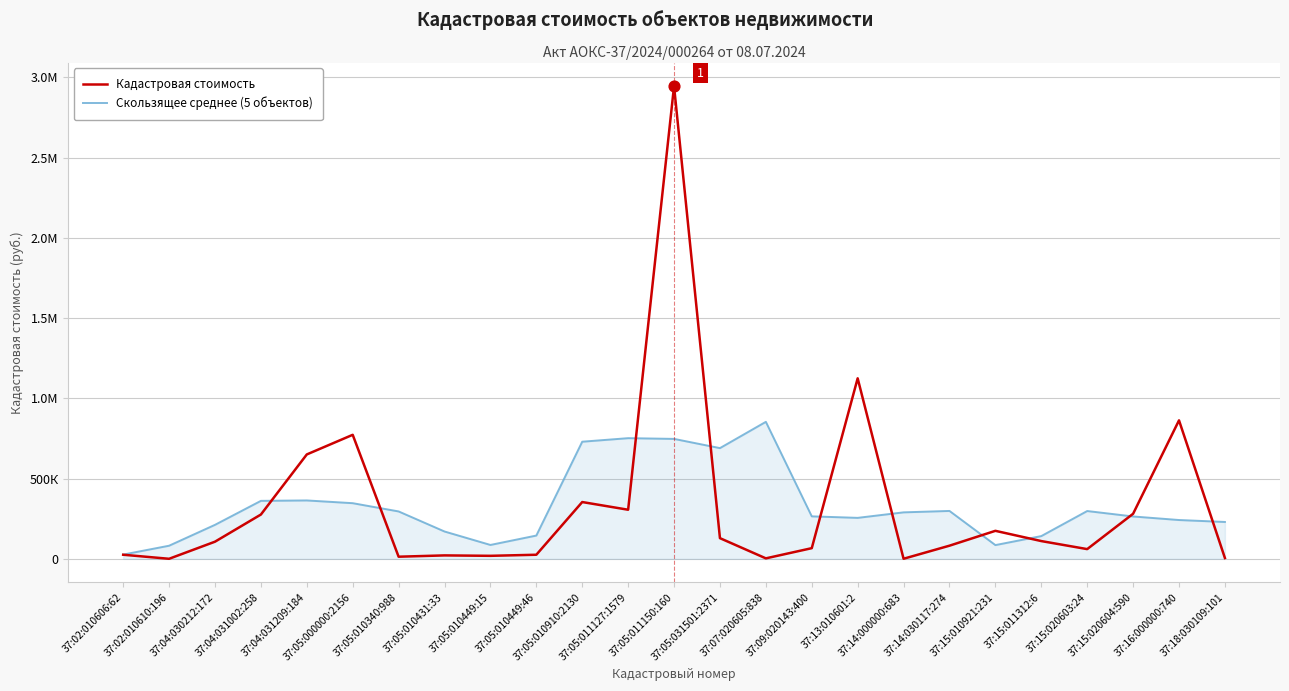

Which series has the largest total across all categories?

Кадастровая стоимость